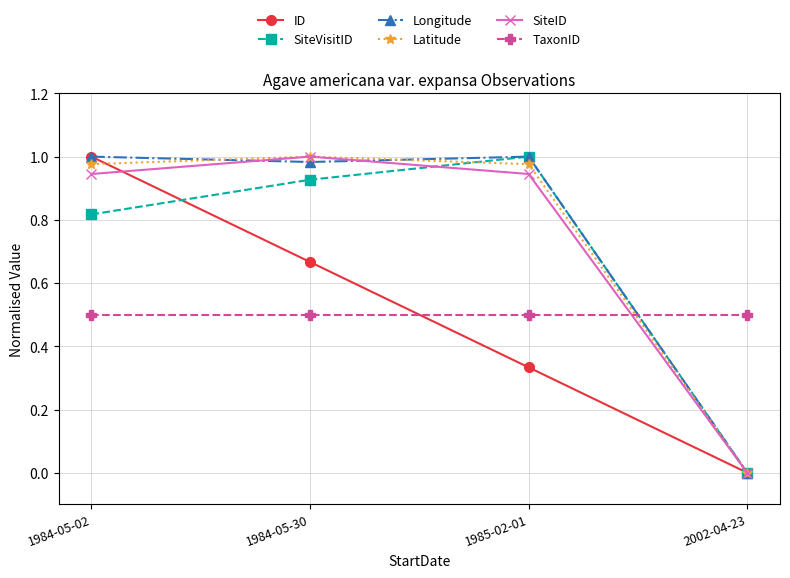

How many series are shown in this chart?

6